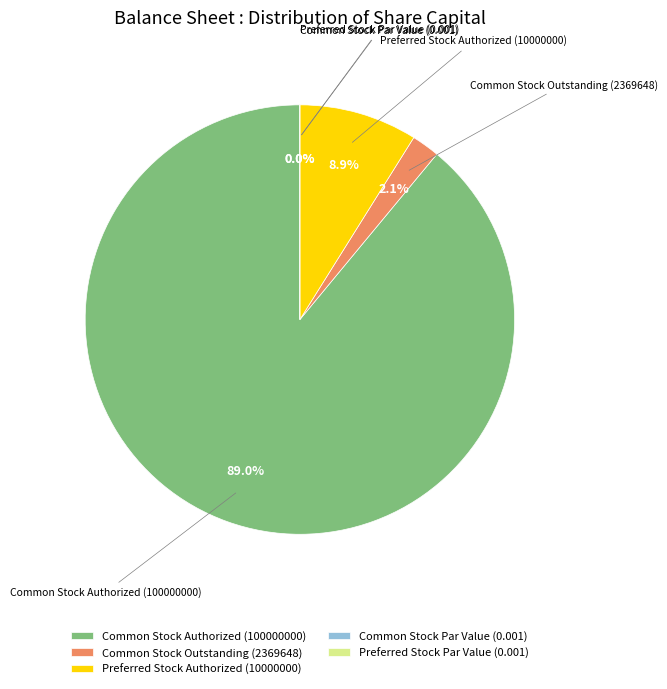

Combined, what portion of the pie is Common Stock Outstanding (2369648) and Preferred Stock Authorized (10000000)?

11.0%